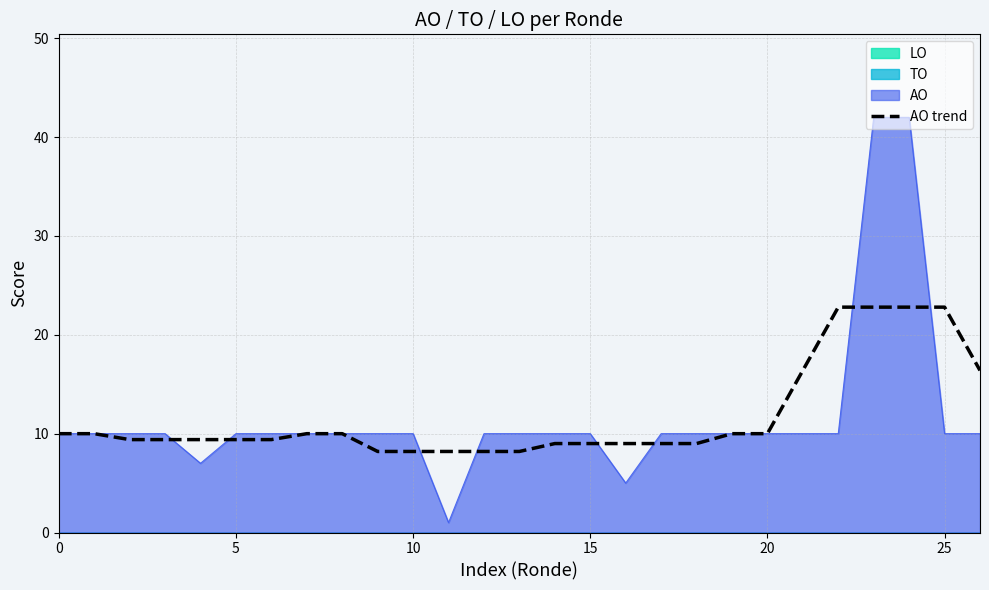

What is the highest value of the AO series?

42.0